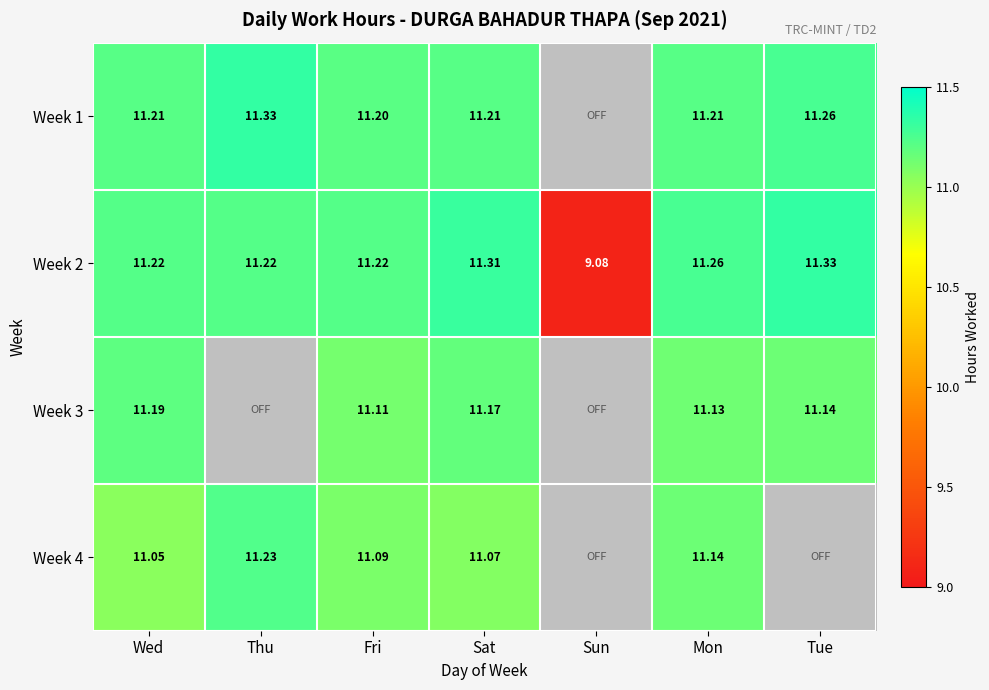

How many data points in Week 2 are above 11?

6